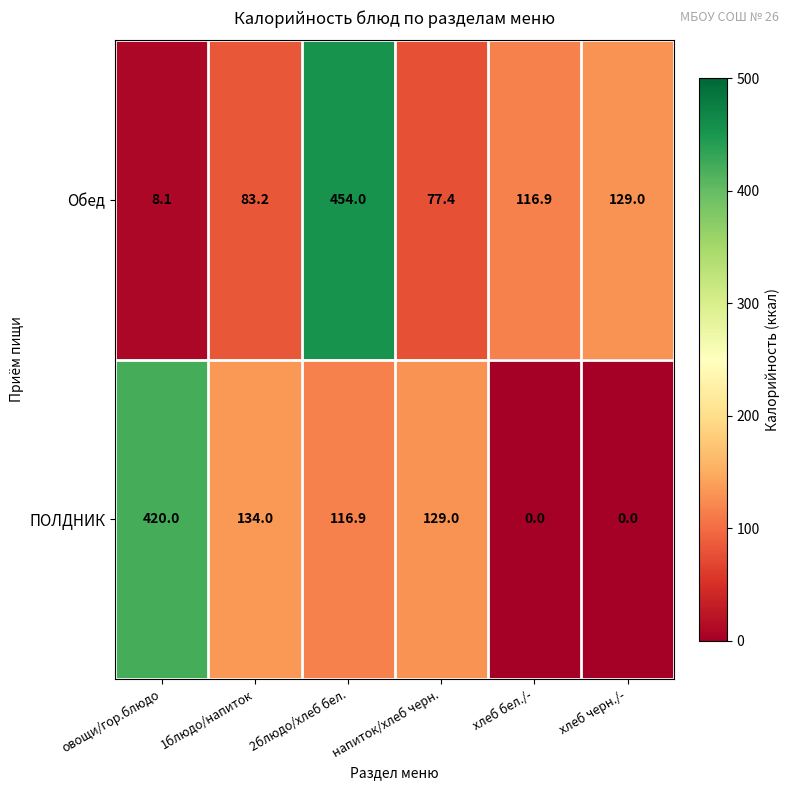

Which series has the largest total across all categories?

Обед